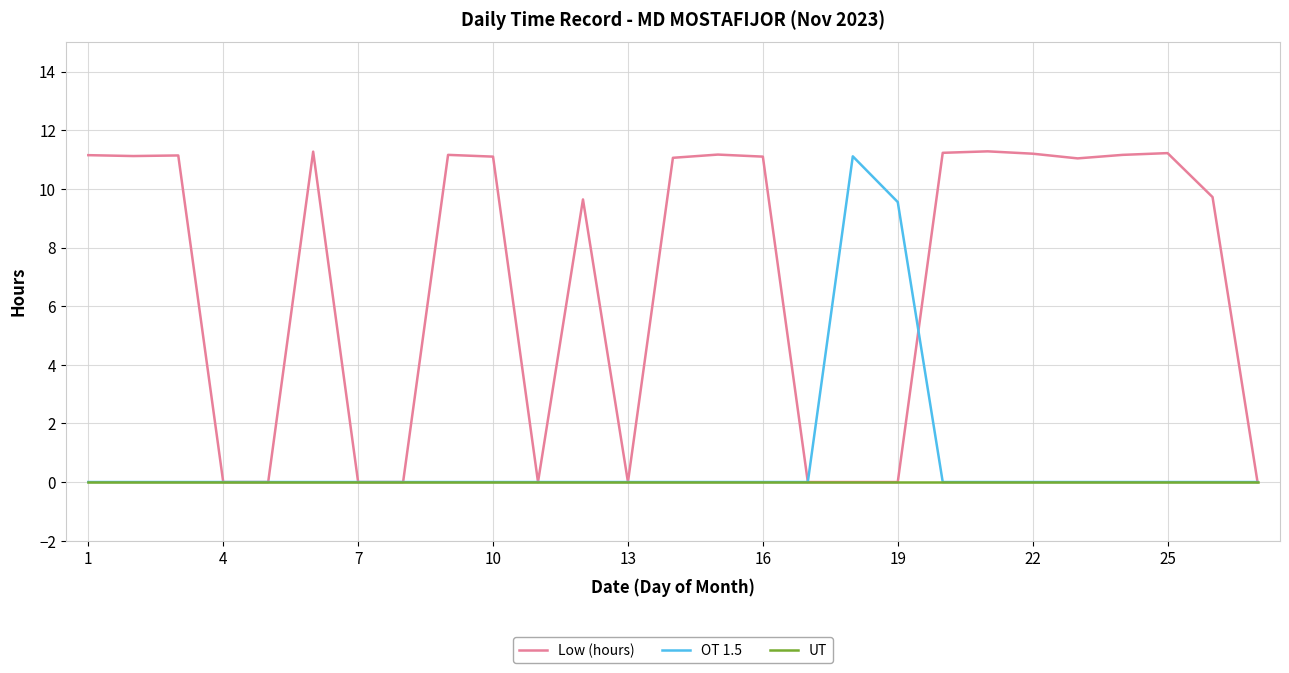

Which series has the widest spread of values?

Low (hours)